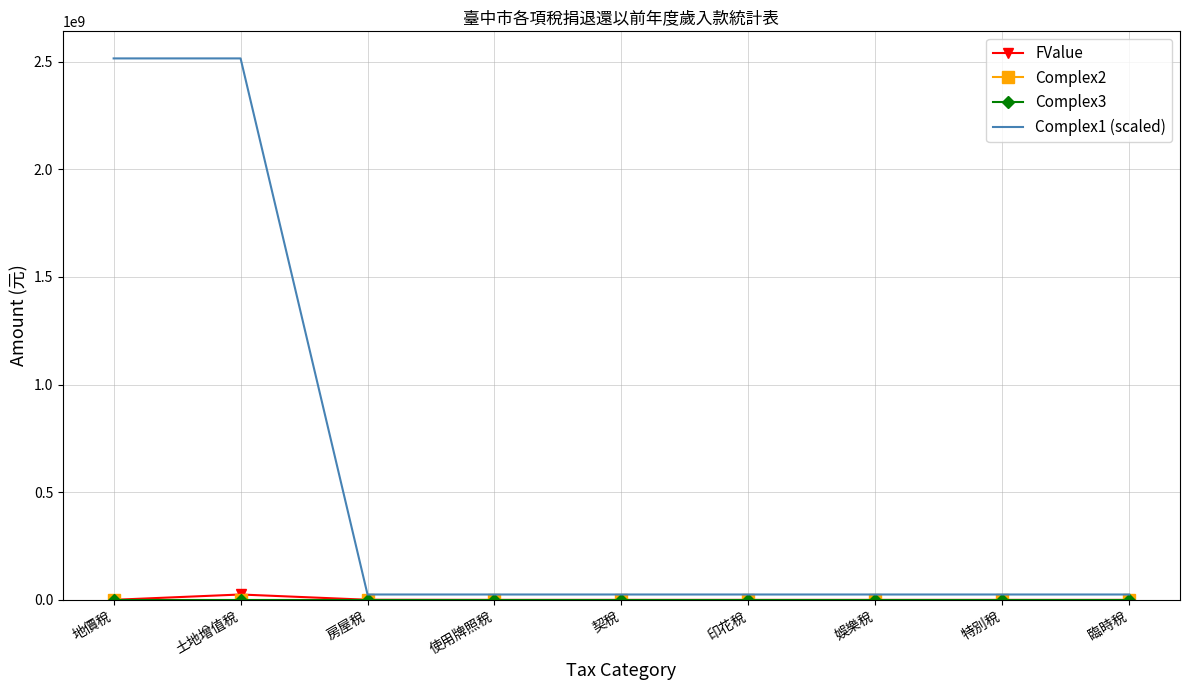

True or false: Complex3 and FValue cross at least once.

False